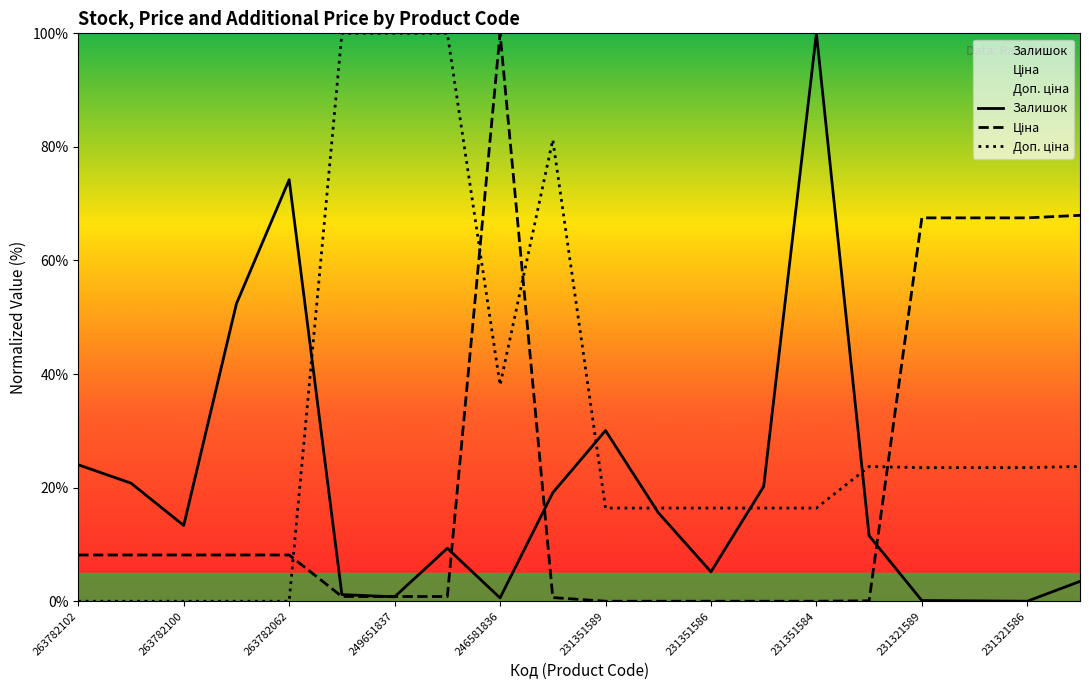

Reading right to left, list all the values displayed in this chart.

Залишок: 3.5	0.0	0.1	0.1	11.5	100.0	20.2	5.2	15.6	30.1	19.1	0.6	9.3	0.8	1.2	74.2	52.4	13.3	20.8	24.0
Ціна: 68.0	67.5	67.5	67.5	0.1	0.0	0.0	0.0	0.0	0.0	0.6	100.0	0.8	0.8	0.8	8.1	8.1	8.1	8.1	8.1
Доп. ціна: 23.7	23.5	23.5	23.5	23.7	16.4	16.4	16.4	16.4	16.4	81.3	38.1	100.0	100.0	100.0	0.0	0.0	0.0	0.0	0.0